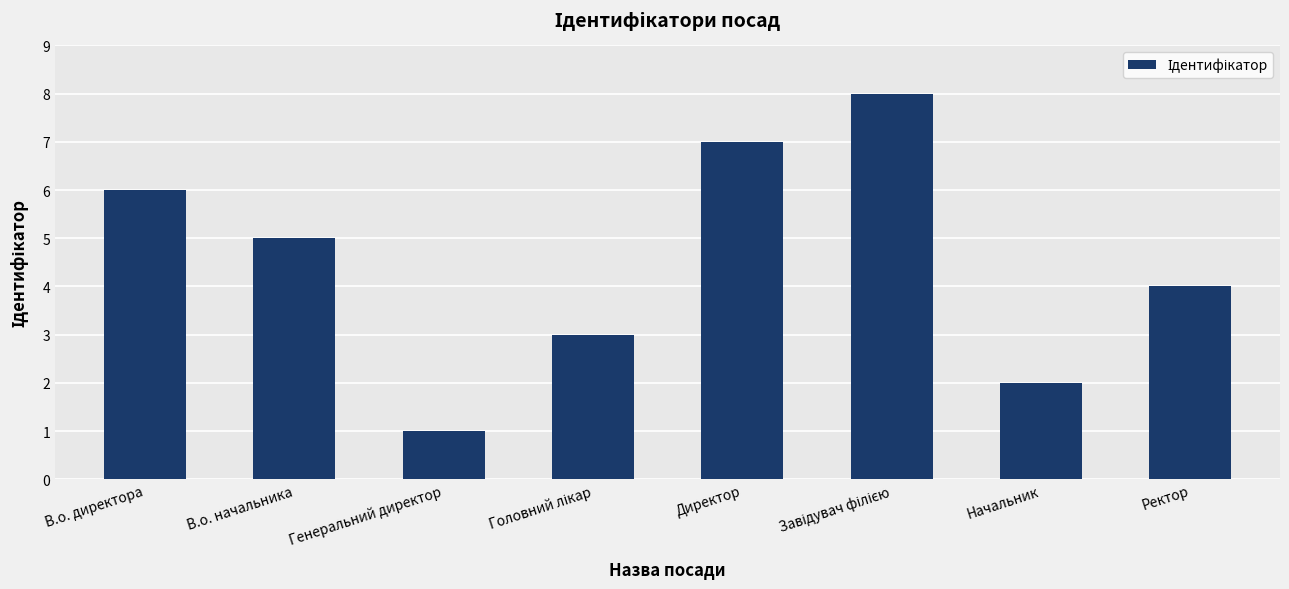

What is the maximum value shown in the chart?

8